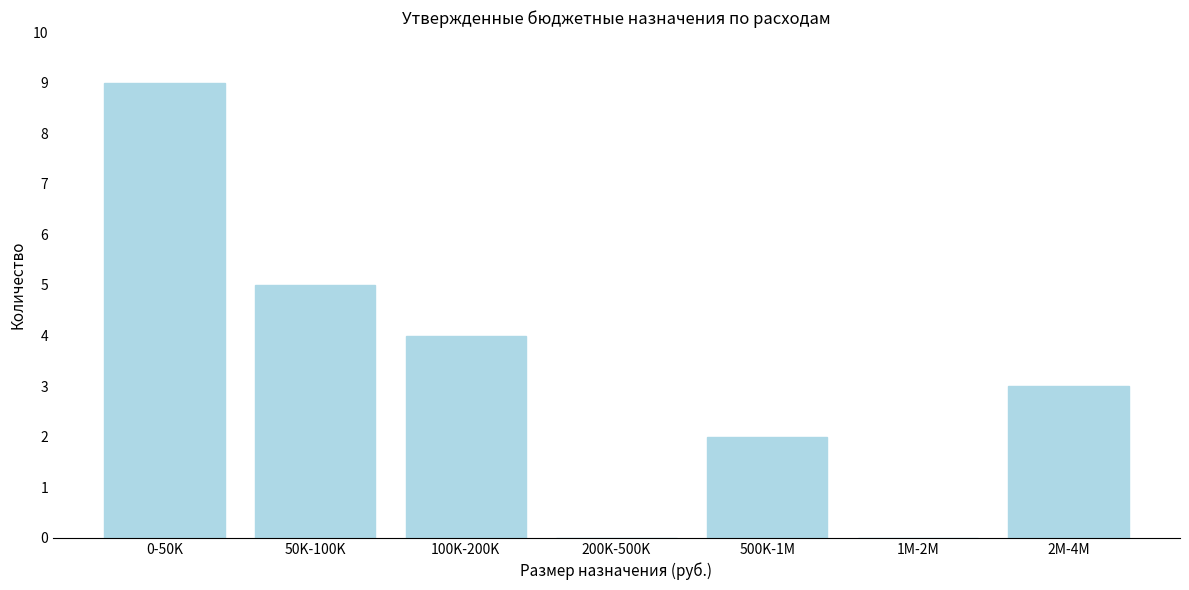

Reading left to right, transcribe all the data shown in this chart.

0-50K=9	50K-100K=5	100K-200K=4	200K-500K=0	500K-1M=2	1M-2M=0	2M-4M=3